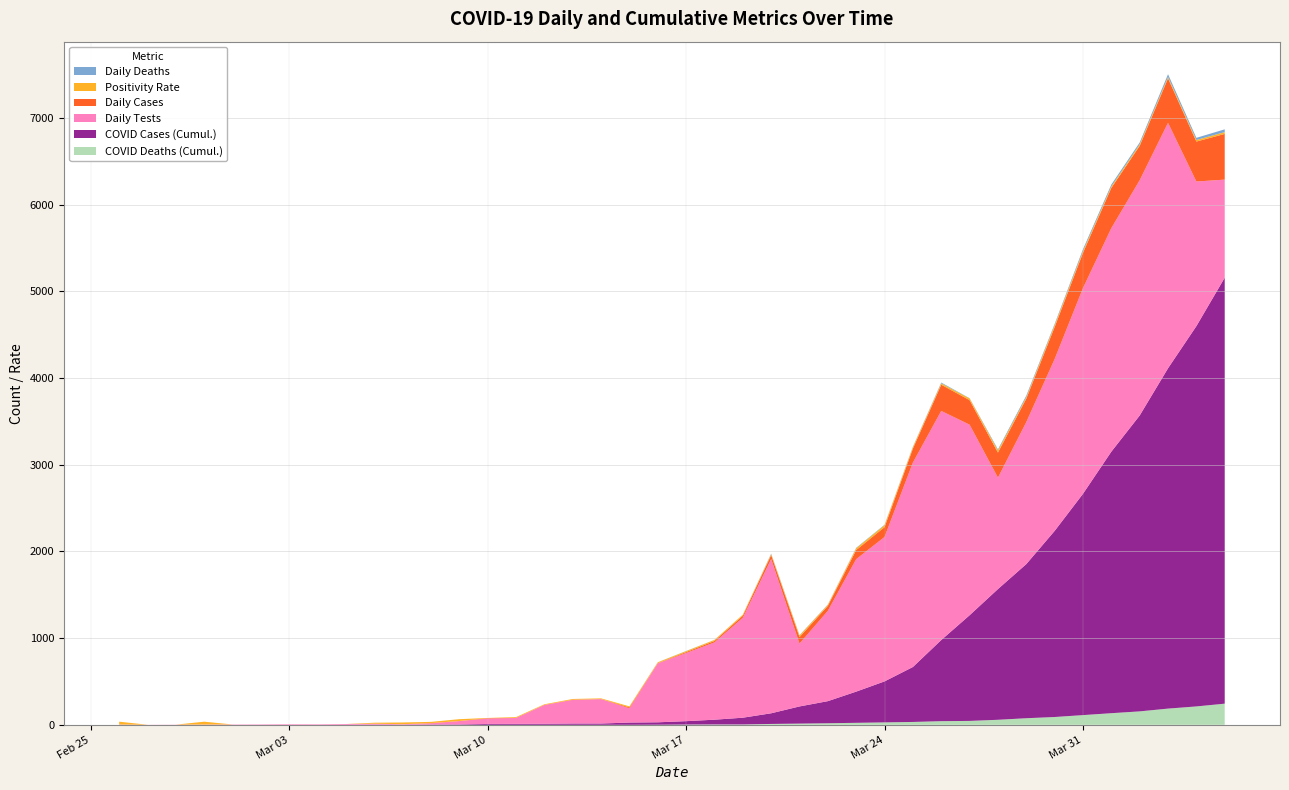

Reading left to right, extract all data points from this chart.

COVID Deaths (Cumul.): 2020-02-26=0	2020-02-27=0	2020-02-28=0	2020-02-29=0	2020-03-01=0	2020-03-02=0	2020-03-03=0	2020-03-04=0	2020-03-05=0	2020-03-06=0	2020-03-07=0	2020-03-08=0	2020-03-09=0	2020-03-10=0	2020-03-11=0	2020-03-12=0	2020-03-13=0	2020-03-14=0	2020-03-15=0	2020-03-16=1	2020-03-17=3	2020-03-18=4	2020-03-19=4	2020-03-20=10	2020-03-21=14	2020-03-22=18	2020-03-23=23	2020-03-24=28	2020-03-25=33	2020-03-26=42	2020-03-27=45	2020-03-28=58	2020-03-29=76	2020-03-30=90	2020-03-31=112	2020-04-01=134	2020-04-02=155	2020-04-03=187	2020-04-04=212	2020-04-05=244
COVID Cases (Cumul.): 2020-02-26=0	2020-02-27=0	2020-02-28=0	2020-02-29=0	2020-03-01=0	2020-03-02=0	2020-03-03=0	2020-03-04=0	2020-03-05=0	2020-03-06=1	2020-03-07=1	2020-03-08=4	2020-03-09=5	2020-03-10=10	2020-03-11=11	2020-03-12=12	2020-03-13=15	2020-03-14=15	2020-03-15=26	2020-03-16=28	2020-03-17=39	2020-03-18=55	2020-03-19=78	2020-03-20=123	2020-03-21=198	2020-03-22=255	2020-03-23=360	2020-03-24=473	2020-03-25=634	2020-03-26=936	2020-03-27=1219	2020-03-28=1508	2020-03-29=1778	2020-03-30=2147	2020-03-31=2553	2020-04-01=3017	2020-04-02=3413	2020-04-03=3926	2020-04-04=4387	2020-04-05=4914
Daily Tests: 2020-02-26=3	2020-02-27=1	2020-02-28=2	2020-02-29=3	2020-03-01=4	2020-03-02=5	2020-03-03=7	2020-03-04=6	2020-03-05=9	2020-03-06=11	2020-03-07=6	2020-03-08=13	2020-03-09=38	2020-03-10=62	2020-03-11=68	2020-03-12=217	2020-03-13=272	2020-03-14=282	2020-03-15=164	2020-03-16=680	2020-03-17=786	2020-03-18=892	2020-03-19=1153	2020-03-20=1779	2020-03-21=725	2020-03-22=1042	2020-03-23=1528	2020-03-24=1666	2020-03-25=2358	2020-03-26=2643	2020-03-27=2198	2020-03-28=1285	2020-03-29=1638	2020-03-30=1982	2020-03-31=2373	2020-04-01=2578	2020-04-02=2714	2020-04-03=2831	2020-04-04=1668	2020-04-05=1131
Daily Cases: 2020-02-26=0	2020-02-27=0	2020-02-28=0	2020-02-29=0	2020-03-01=0	2020-03-02=0	2020-03-03=0	2020-03-04=0	2020-03-05=0	2020-03-06=1	2020-03-07=0	2020-03-08=3	2020-03-09=1	2020-03-10=5	2020-03-11=1	2020-03-12=1	2020-03-13=3	2020-03-14=0	2020-03-15=11	2020-03-16=2	2020-03-17=11	2020-03-18=16	2020-03-19=23	2020-03-20=45	2020-03-21=75	2020-03-22=57	2020-03-23=105	2020-03-24=113	2020-03-25=161	2020-03-26=302	2020-03-27=283	2020-03-28=289	2020-03-29=270	2020-03-30=369	2020-03-31=406	2020-04-01=464	2020-04-02=396	2020-04-03=513	2020-04-04=461	2020-04-05=527
Positivity Rate: 2020-02-26=33	2020-02-27=0	2020-02-28=0	2020-02-29=33	2020-03-01=0	2020-03-02=0	2020-03-03=0	2020-03-04=0	2020-03-05=0	2020-03-06=11	2020-03-07=20	2020-03-08=14	2020-03-09=21	2020-03-10=2	2020-03-11=9	2020-03-12=7	2020-03-13=8	2020-03-14=8	2020-03-15=12	2020-03-16=10	2020-03-17=11	2020-03-18=12	2020-03-19=13	2020-03-20=12	2020-03-21=18	2020-03-22=12	2020-03-23=21	2020-03-24=23	2020-03-25=17	2020-03-26=16	2020-03-27=20	2020-03-28=24	2020-03-29=17	2020-03-30=22	2020-03-31=20	2020-04-01=17	2020-04-02=18	2020-04-03=16	2020-04-04=18	2020-04-05=21
Daily Deaths: 2020-02-26=0	2020-02-27=0	2020-02-28=0	2020-02-29=0	2020-03-01=0	2020-03-02=0	2020-03-03=0	2020-03-04=0	2020-03-05=0	2020-03-06=0	2020-03-07=0	2020-03-08=0	2020-03-09=0	2020-03-10=0	2020-03-11=0	2020-03-12=0	2020-03-13=0	2020-03-14=0	2020-03-15=0	2020-03-16=1	2020-03-17=2	2020-03-18=1	2020-03-19=0	2020-03-20=6	2020-03-21=4	2020-03-22=4	2020-03-23=5	2020-03-24=5	2020-03-25=5	2020-03-26=9	2020-03-27=3	2020-03-28=13	2020-03-29=18	2020-03-30=14	2020-03-31=22	2020-04-01=22	2020-04-02=21	2020-04-03=32	2020-04-04=25	2020-04-05=32